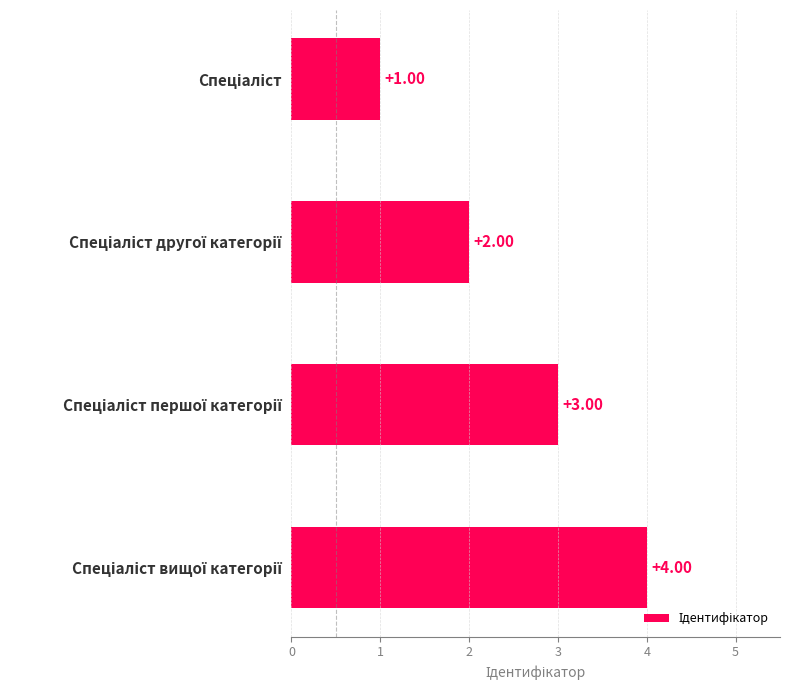

How many values are below 3?

2